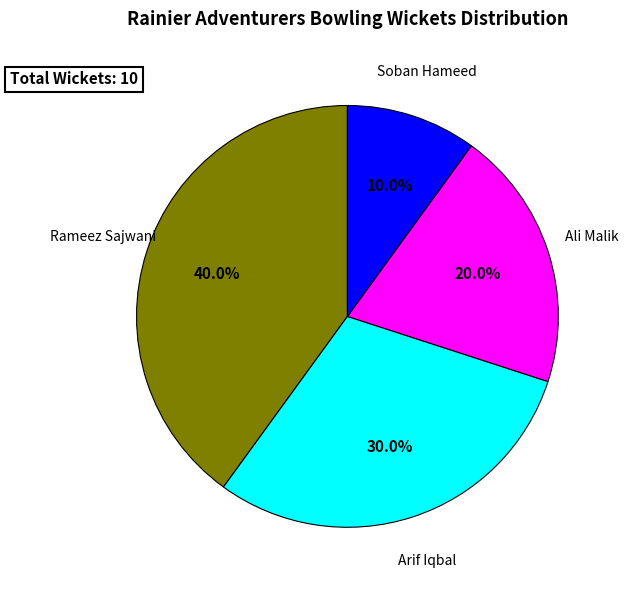

Does any single category account for the majority?

No